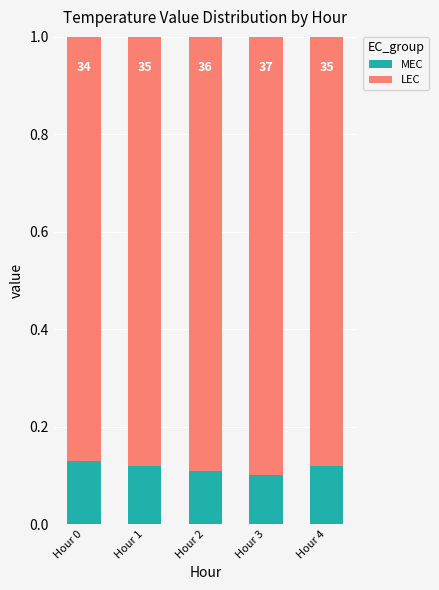

Does the chart contain any negative values?

No